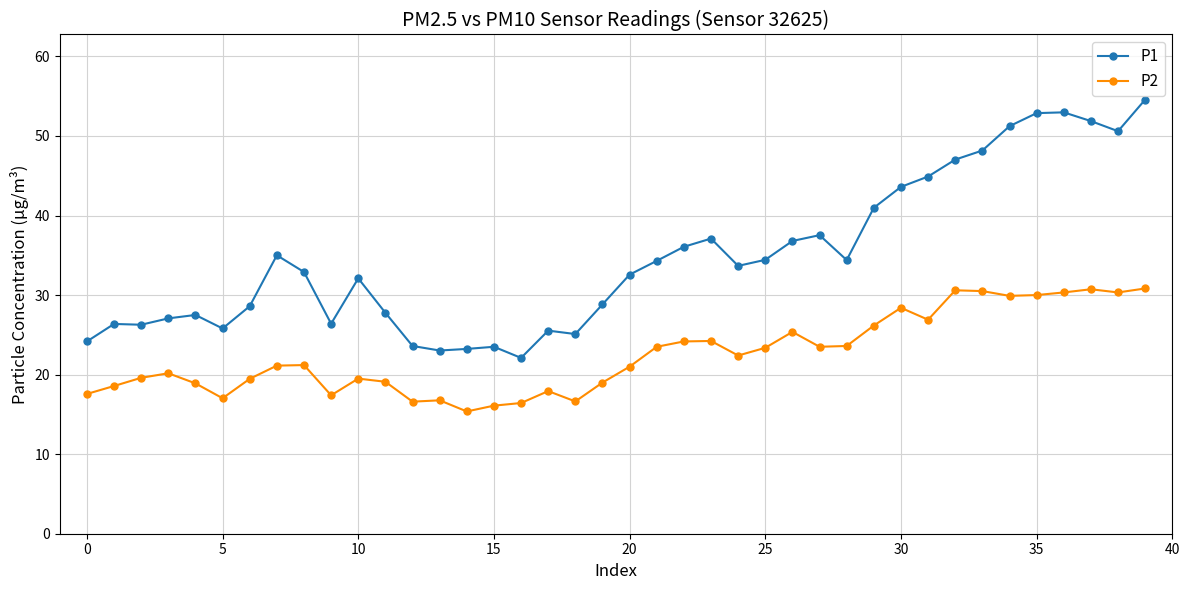

True or false: P2 has more than 2 points higher than both neighbors.

True